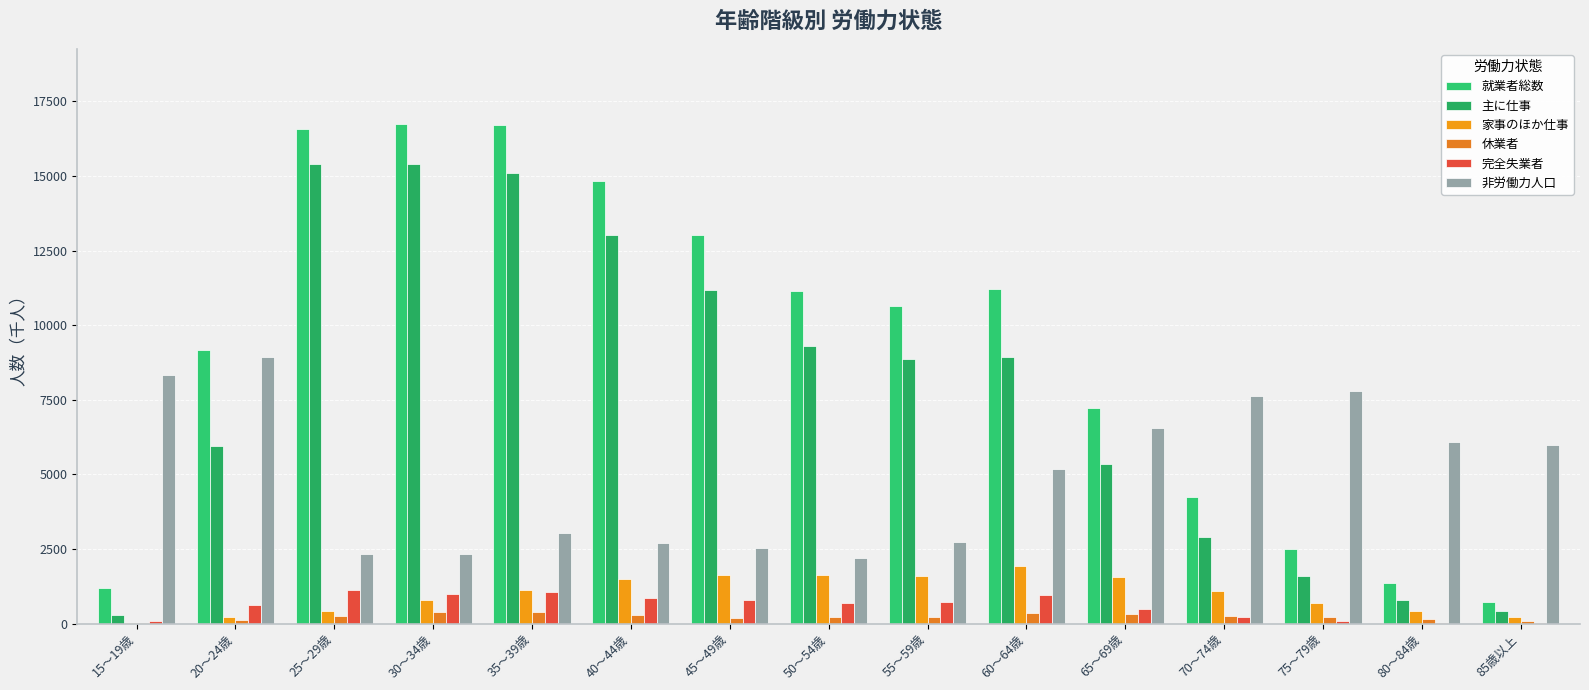

Are the bars grouped side by side (vs. stacked)?

Yes